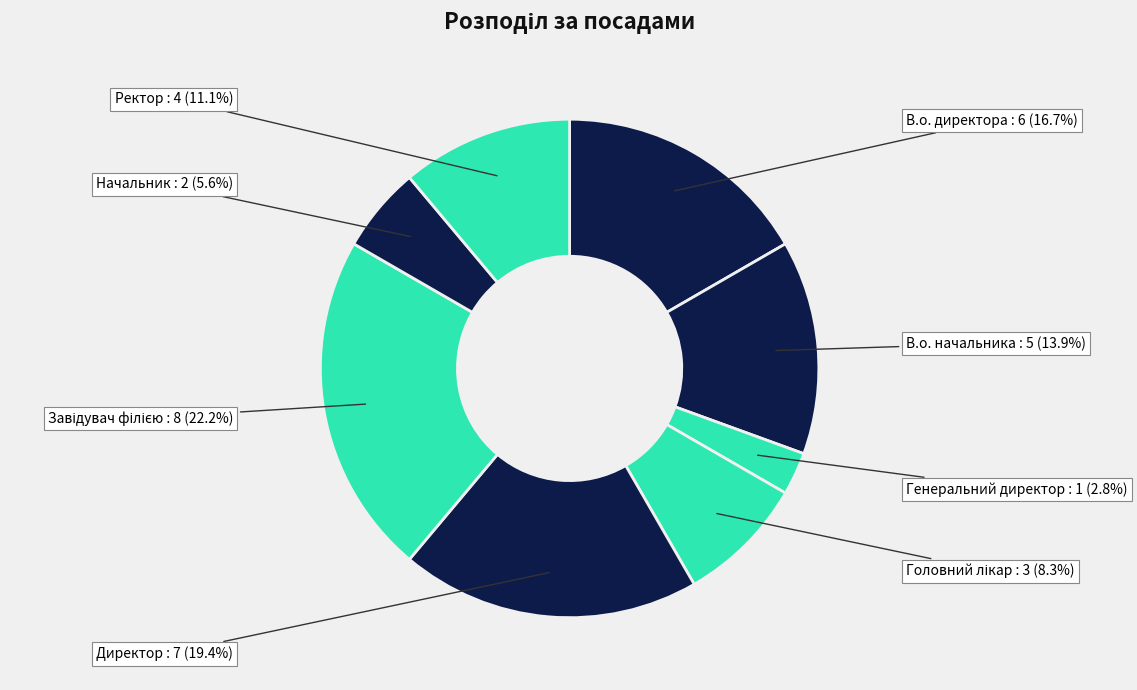

Rank the categories by value from lowest to highest.

Генеральний директор, Начальник, Головний лікар, Ректор, В.о. начальника, В.о. директора, Директор, Завідувач філією